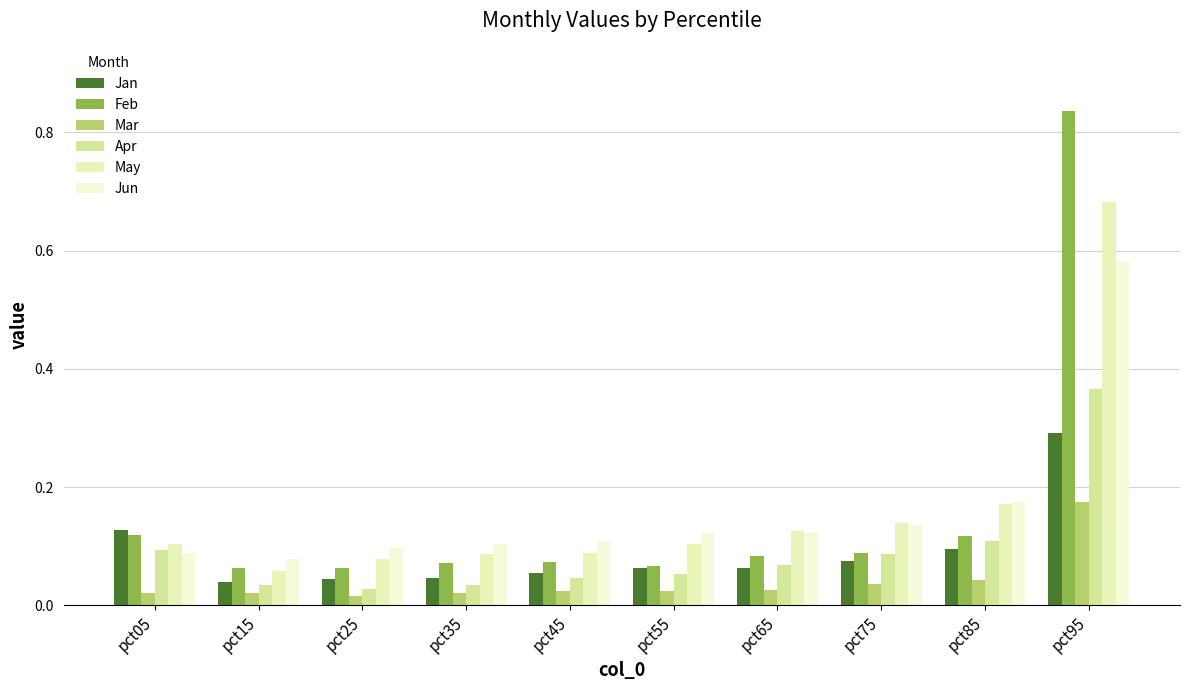

Is it true that May equals 0.1 at pct65?

True